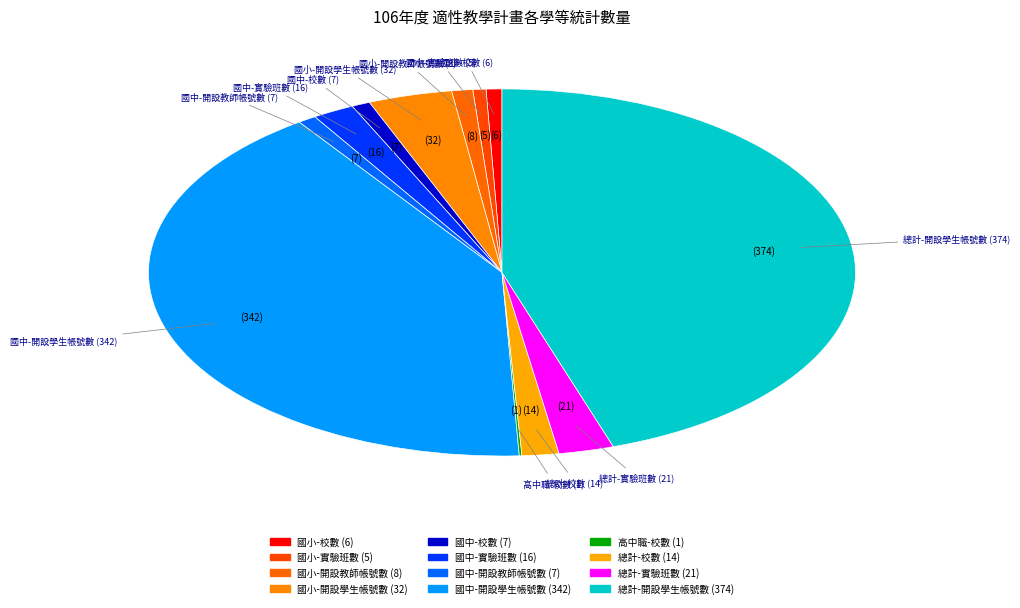

To the nearest percent, what percentage of the pie is 國中-開設學生帳號數?

41%